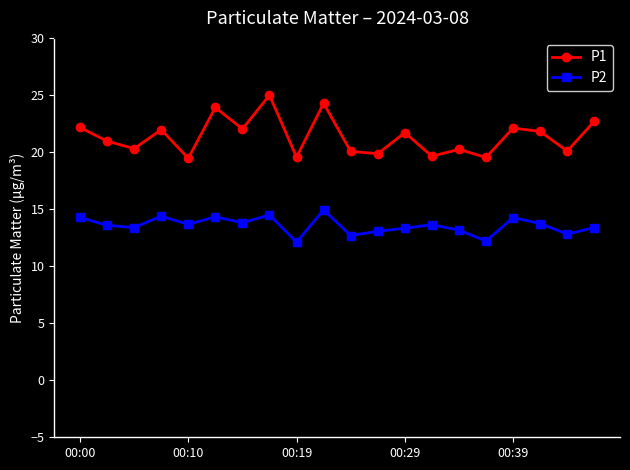

What are all the series names shown in the legend?

P1, P2